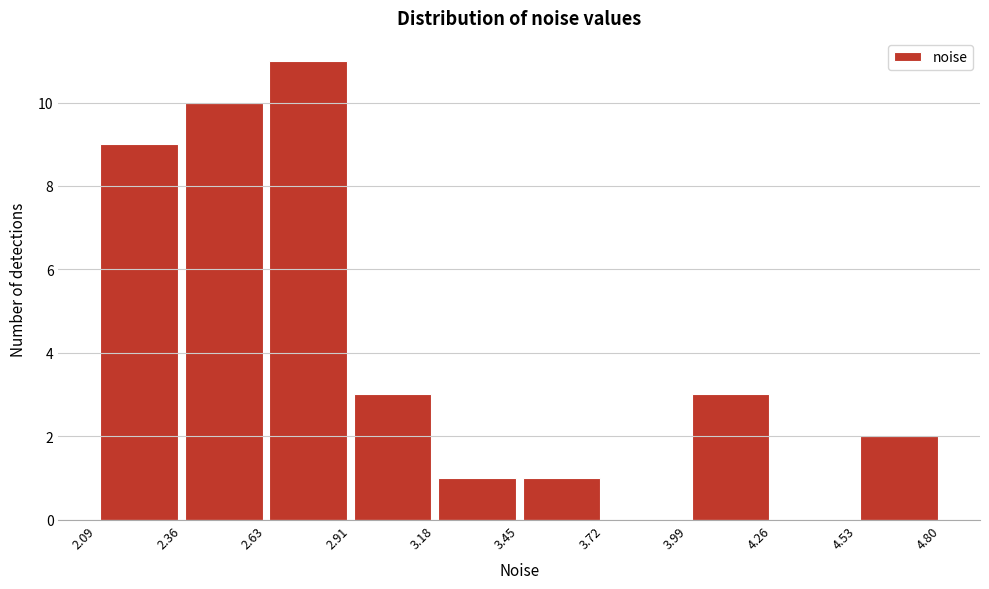

Reading left to right, transcribe this chart: for each bar, give the range it covers on the x-axis and its height. The values are not printed on the chart, so give them approximately, as read against the axis.

2.09 to 2.36: 9
2.36 to 2.63: 10
2.63 to 2.91: 11
2.91 to 3.18: 3
3.18 to 3.45: 1
3.45 to 3.72: 1
3.72 to 3.99: 0
3.99 to 4.26: 3
4.26 to 4.53: 0
4.53 to 4.80: 2